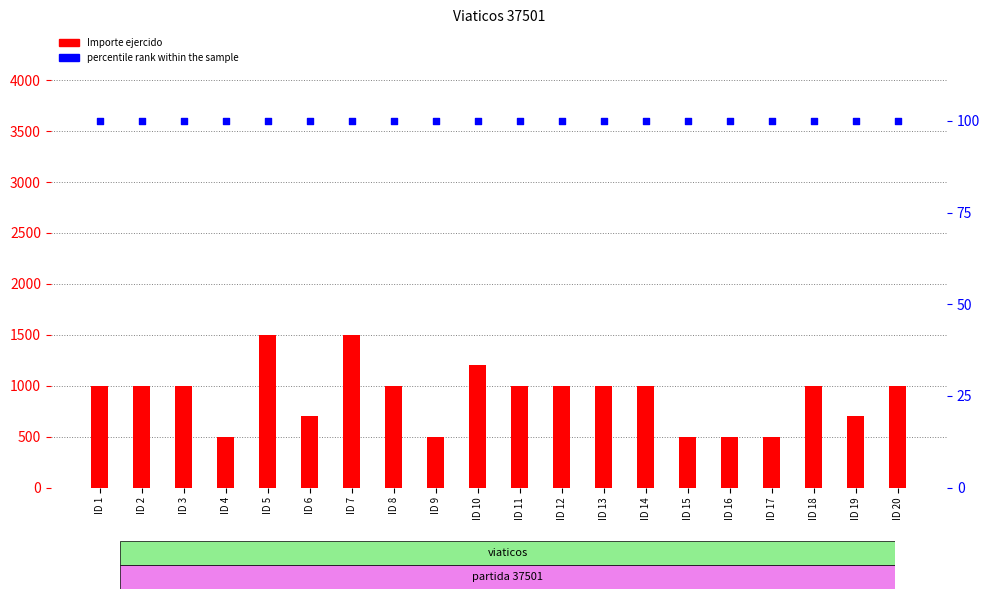

Which series contains the lowest Y value?

percentile rank within the sample